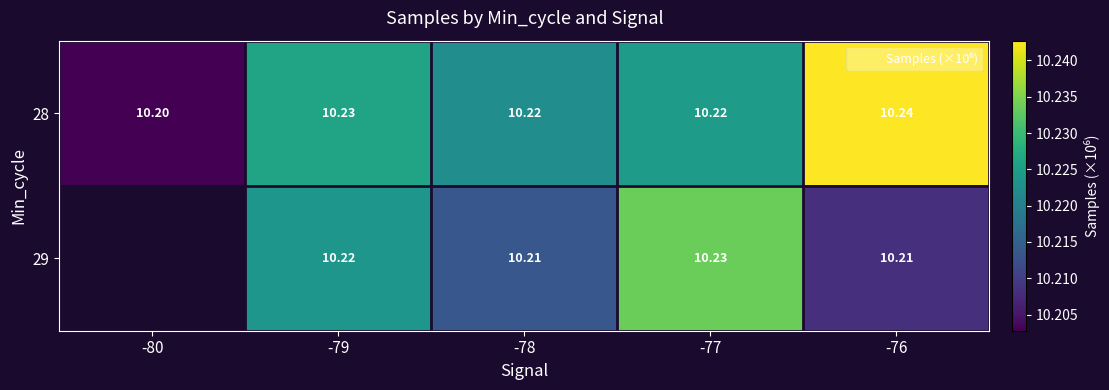

At which label does 28 reach its peak?

-76